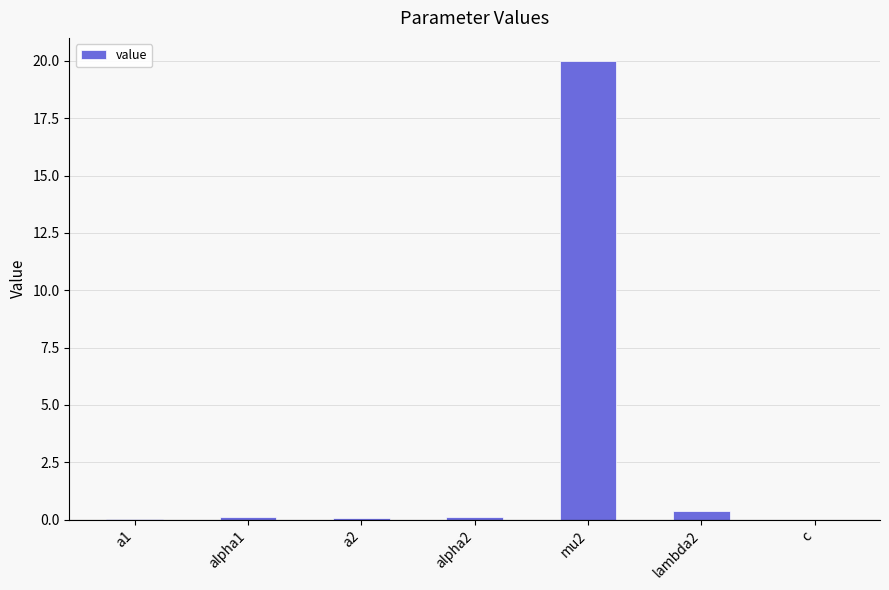

What is the sum of all values?

20.7